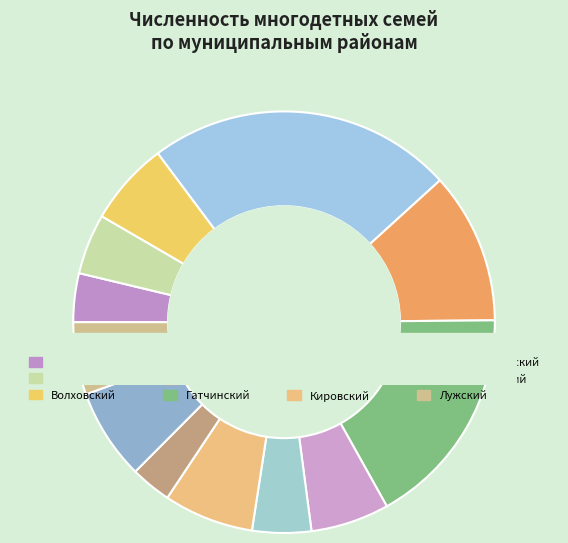

To the nearest percent, what is the combined percentage of Всеволожский and Волховский?

30%